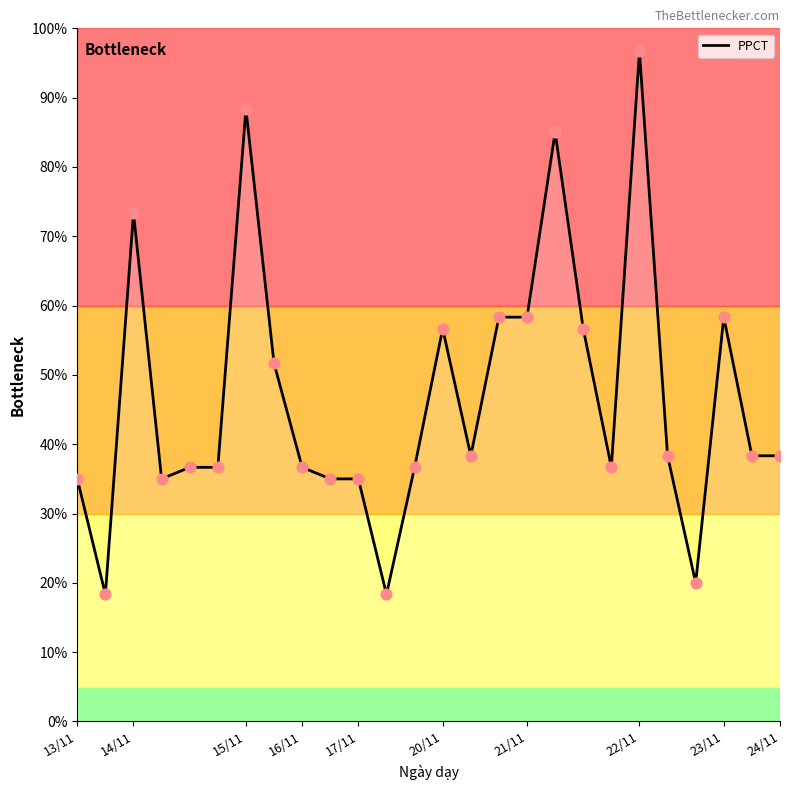

What is the maximum value shown in the chart?

96.7